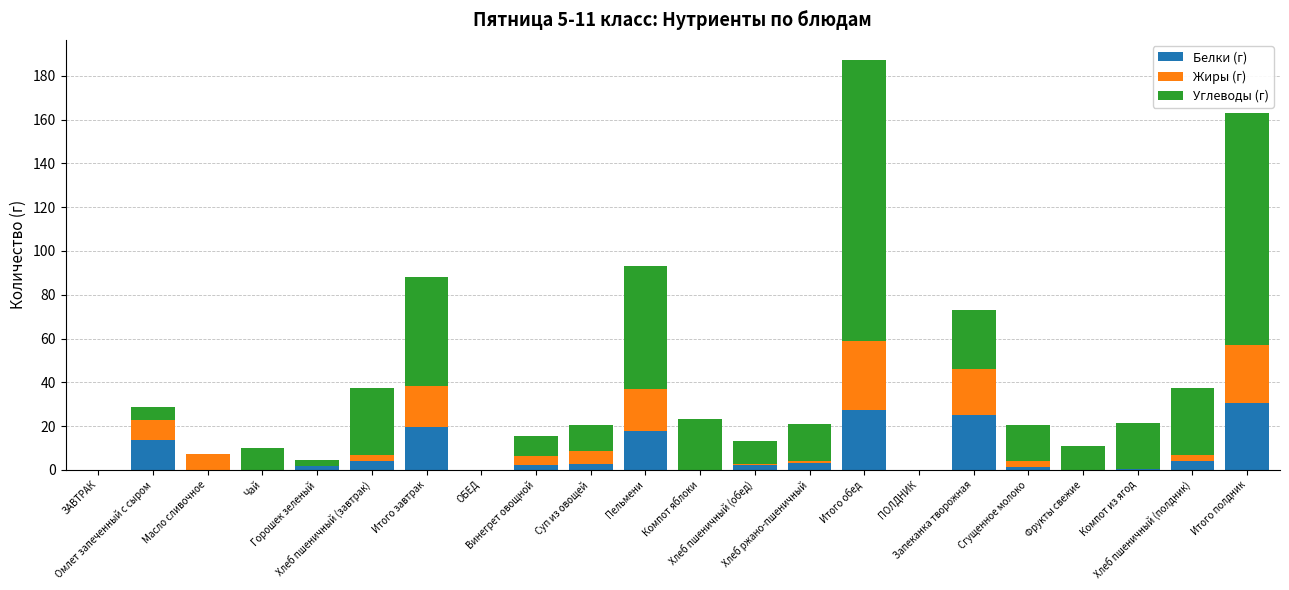

What is the maximum value for Белки (г)?

30.7